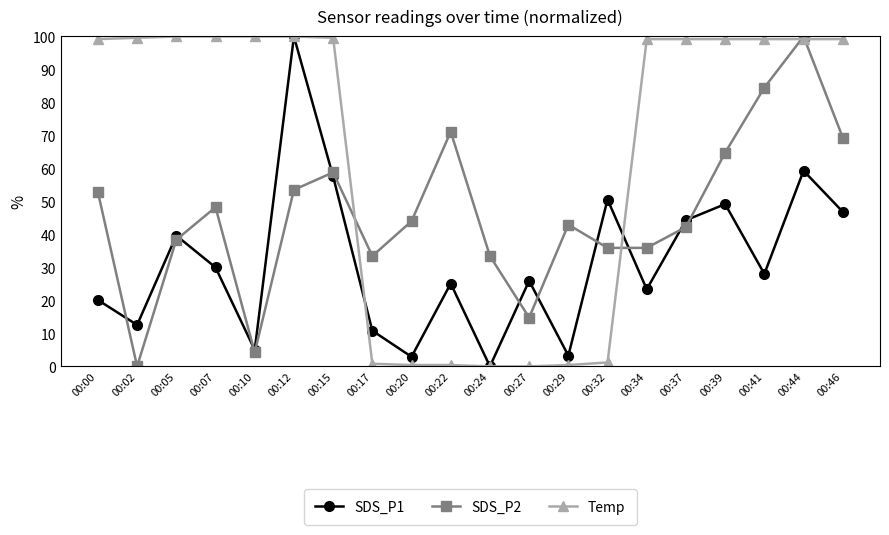

In SDS_P1, how many points are higher than both neighbors (excluding endpoints)?

7